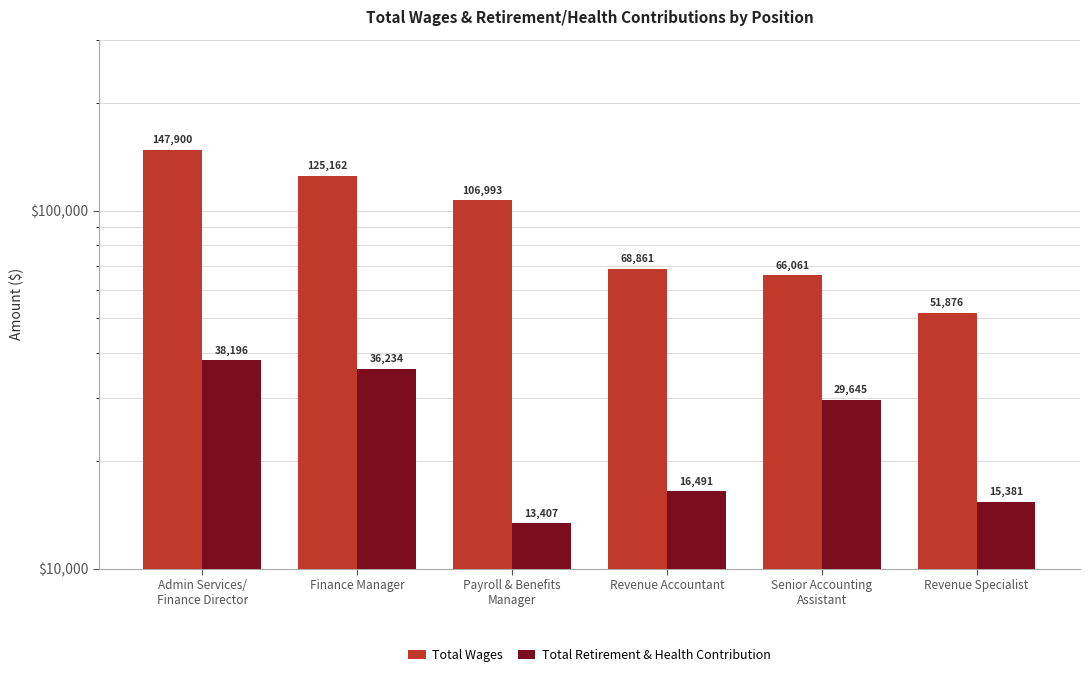

What are all the series names shown in the legend?

Total Wages, Total Retirement & Health Contribution